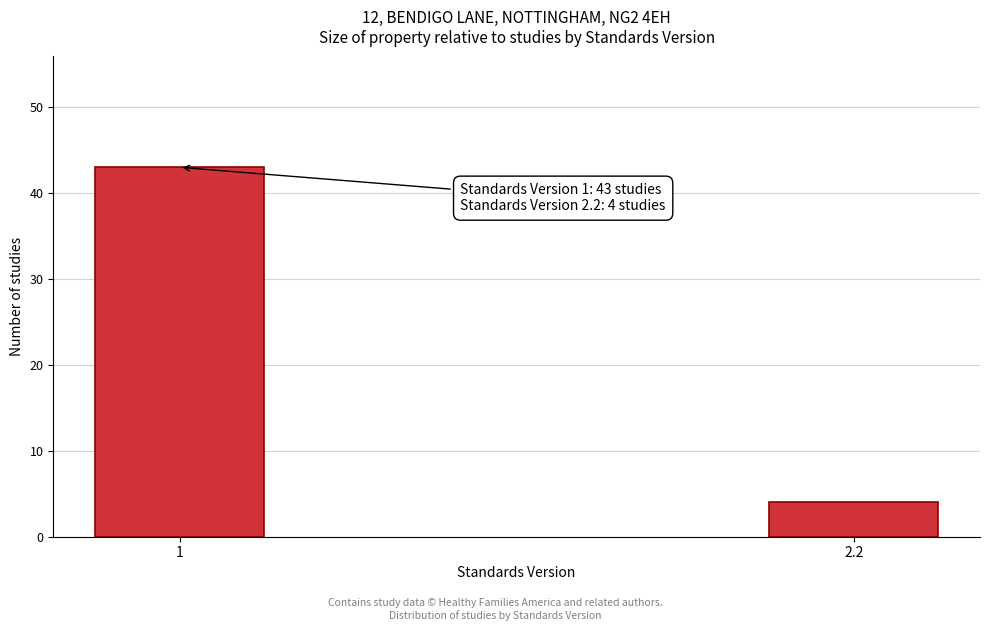

Reading left to right, transcribe all the data shown in this chart.

1=43	2.2=4